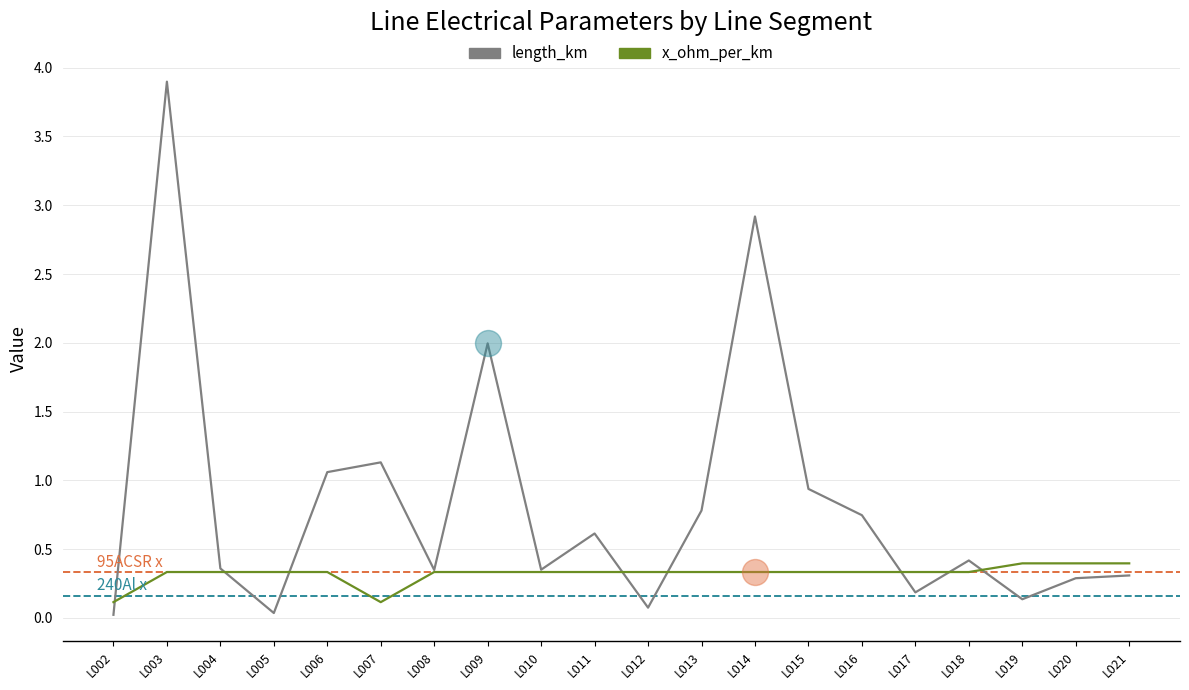

At how many categories does at least one series exceed 3?

1